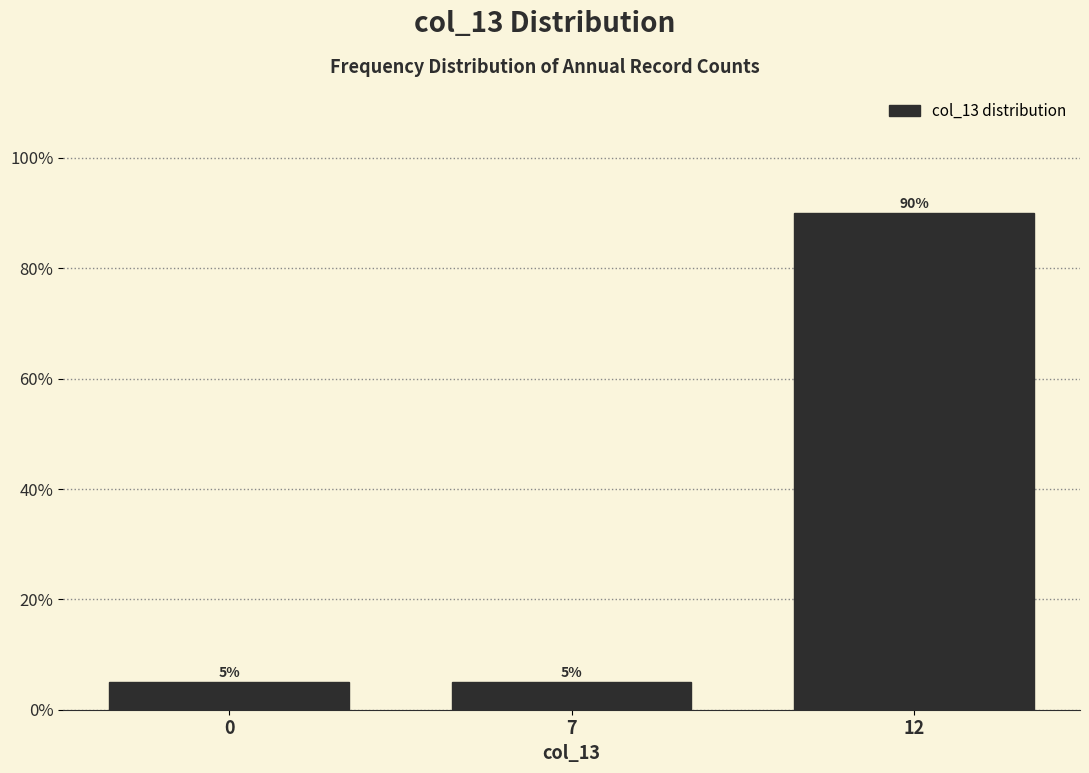

Reading left to right, what are all the values shown in this chart?

5	5	90